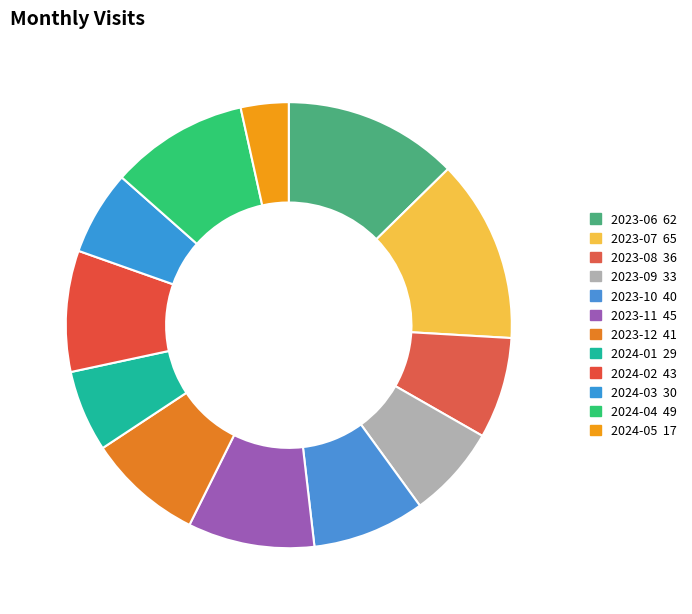

The 2024-05 slice represents 3% of the pie. True or false?

True